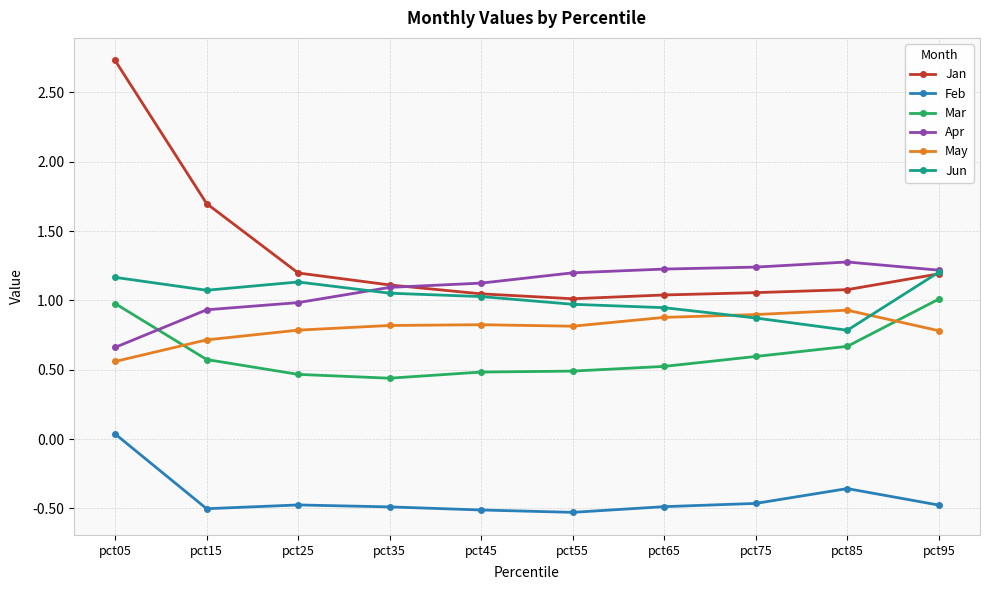

Which series has the largest total across all categories?

Jan